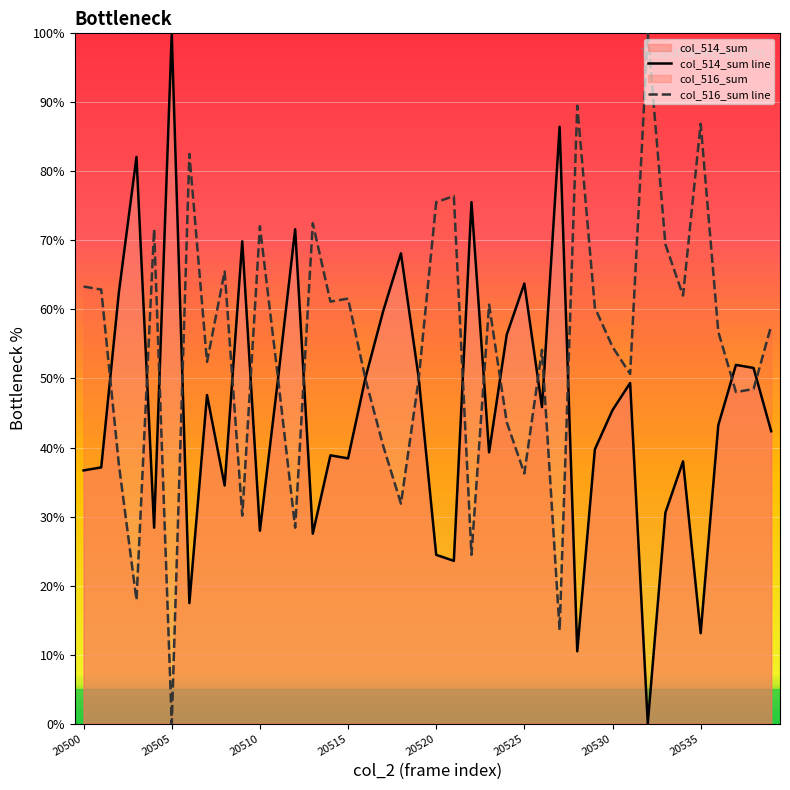

Which series has the largest range (max minus min)?

col_514_sum